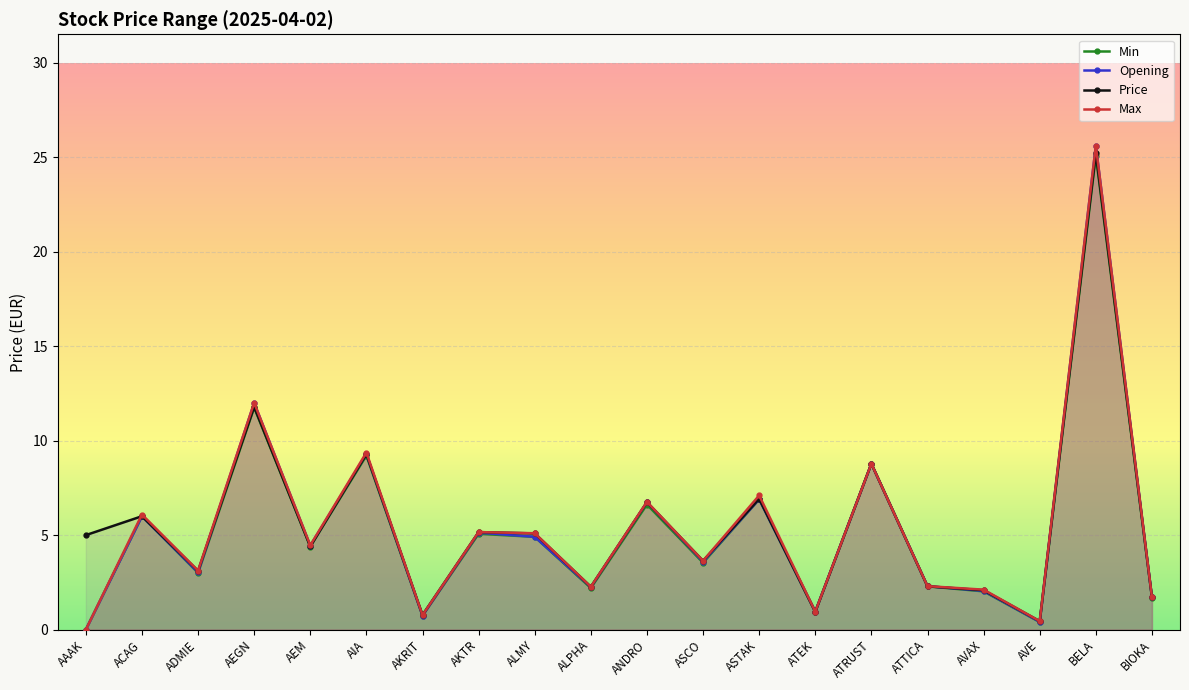

How many lines are shown in the chart?

4